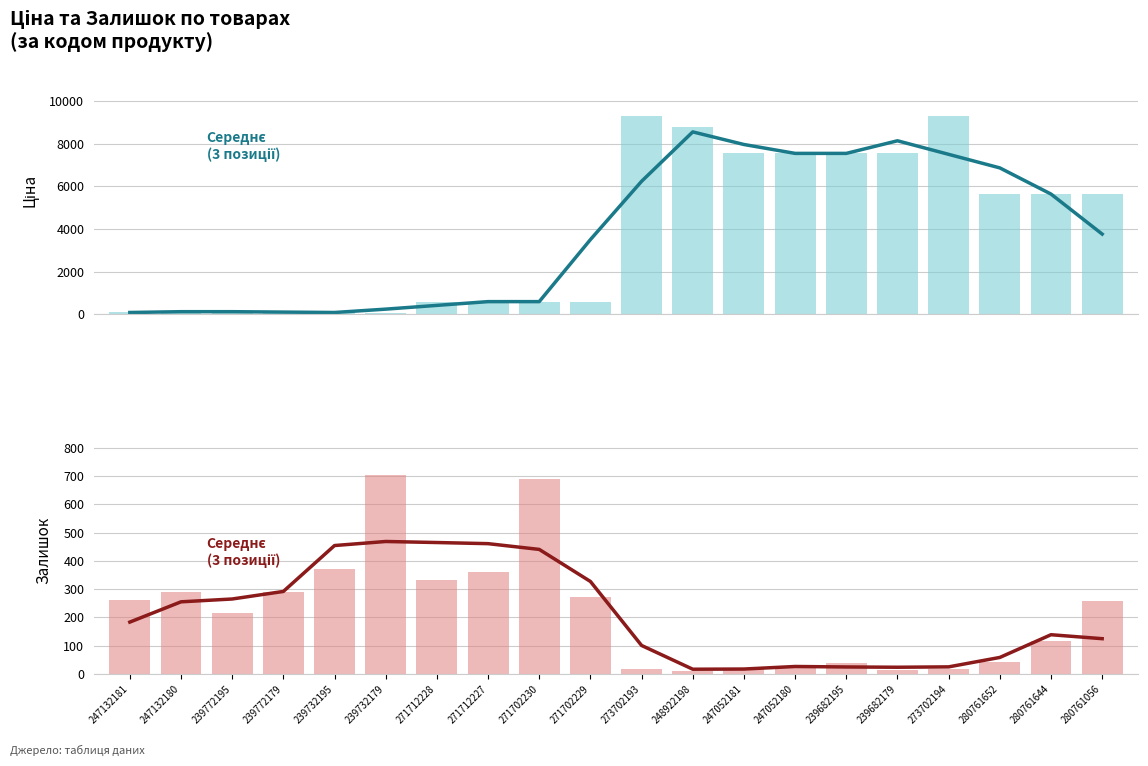

Rank the series at 247132180 from highest to lowest value.

Залишок, Середнє (3 пози), Ціна